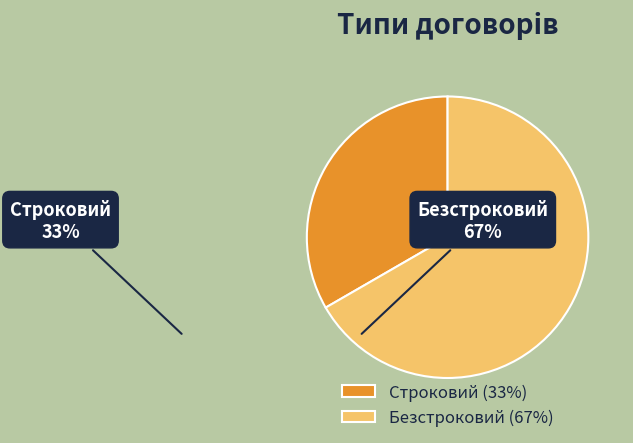

Does any single category account for the majority?

Yes